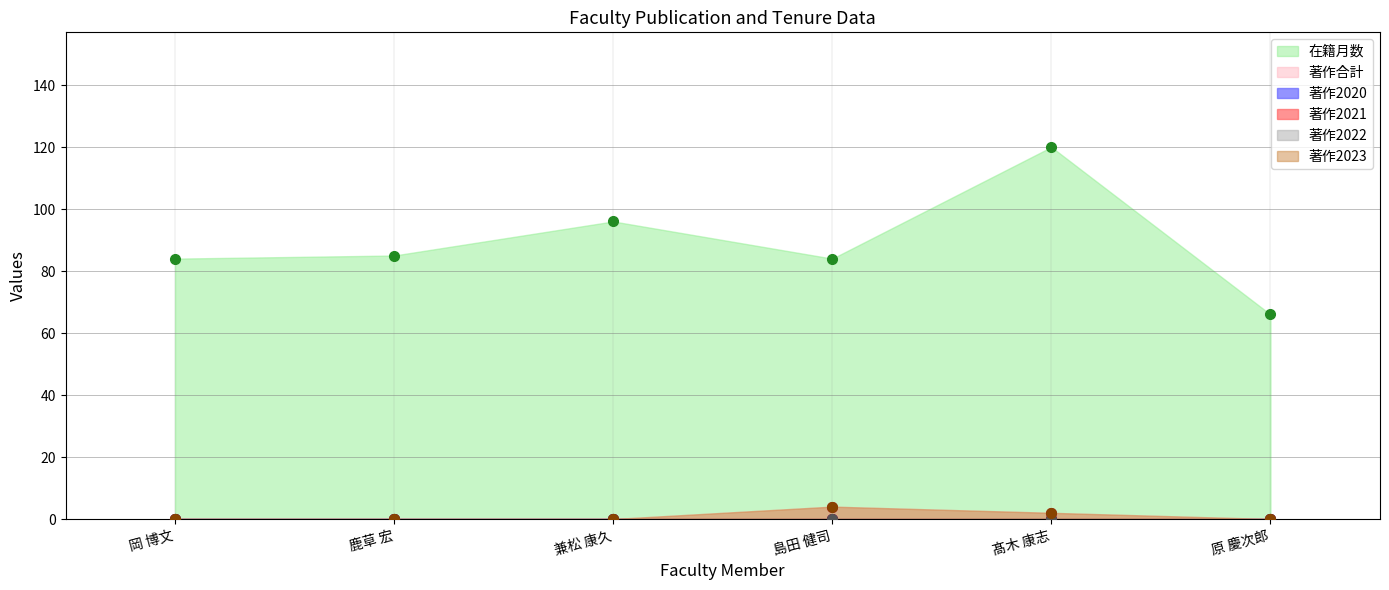

What is the difference between the maximum and minimum values in the 著作合計 series?

4